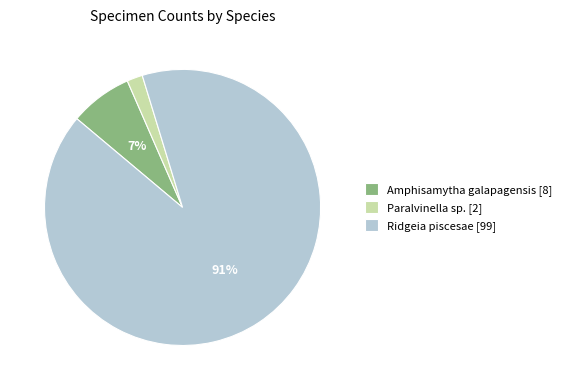

To the nearest percent, what is the average slice percentage?

33%